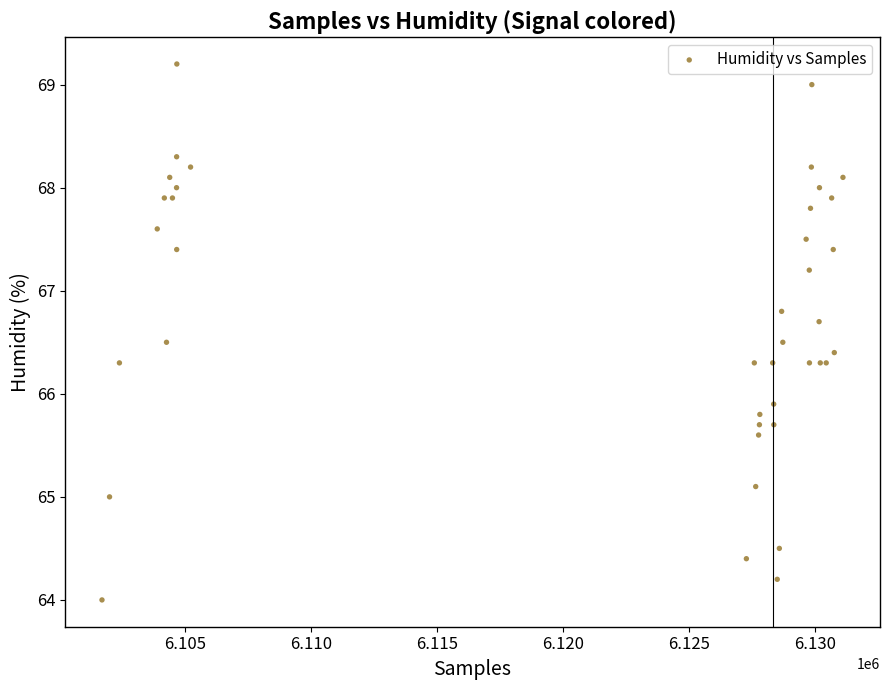

What Y value in the scatter plot is closest to 66?

65.9